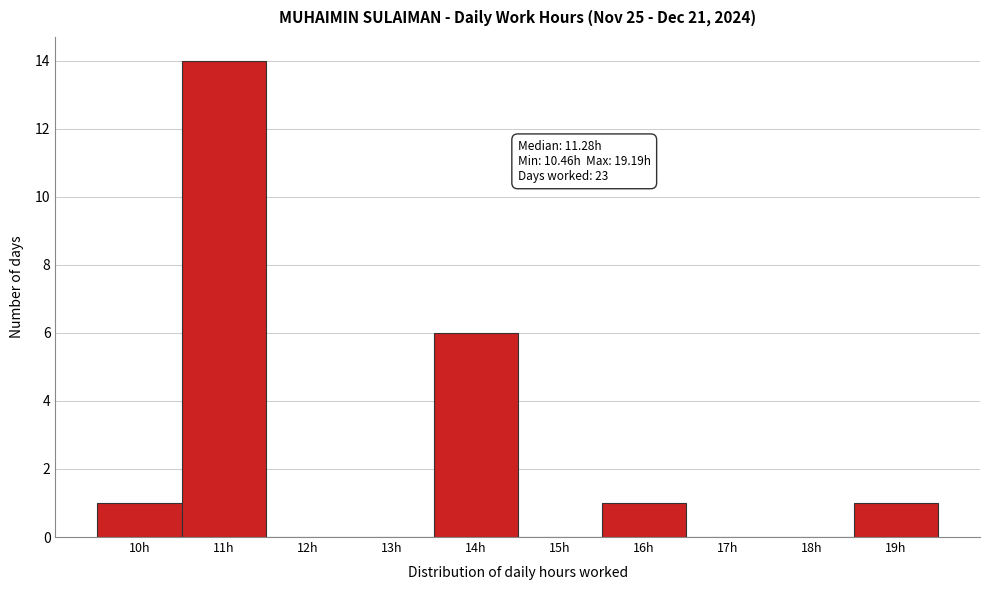

Reading right to left, extract all data points from this chart.

19h=1	18h=0	17h=0	16h=1	15h=0	14h=6	13h=0	12h=0	11h=14	10h=1